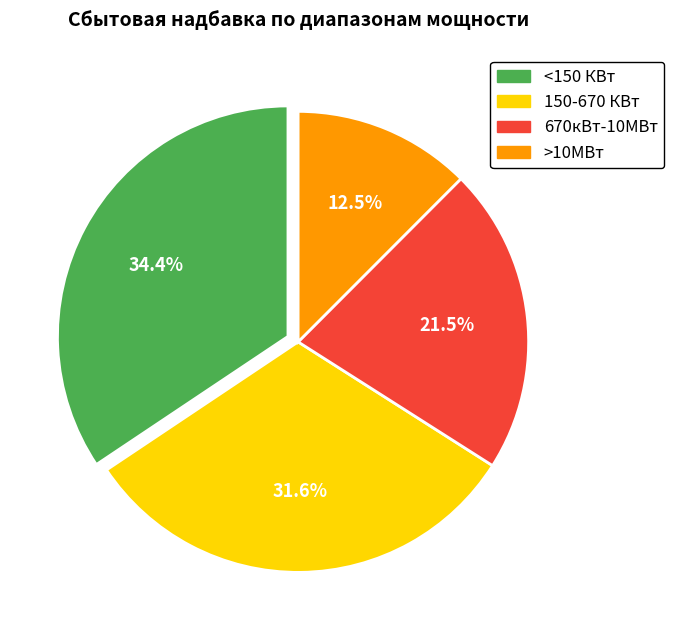

What is the largest slice in the pie chart?

<150 КВт